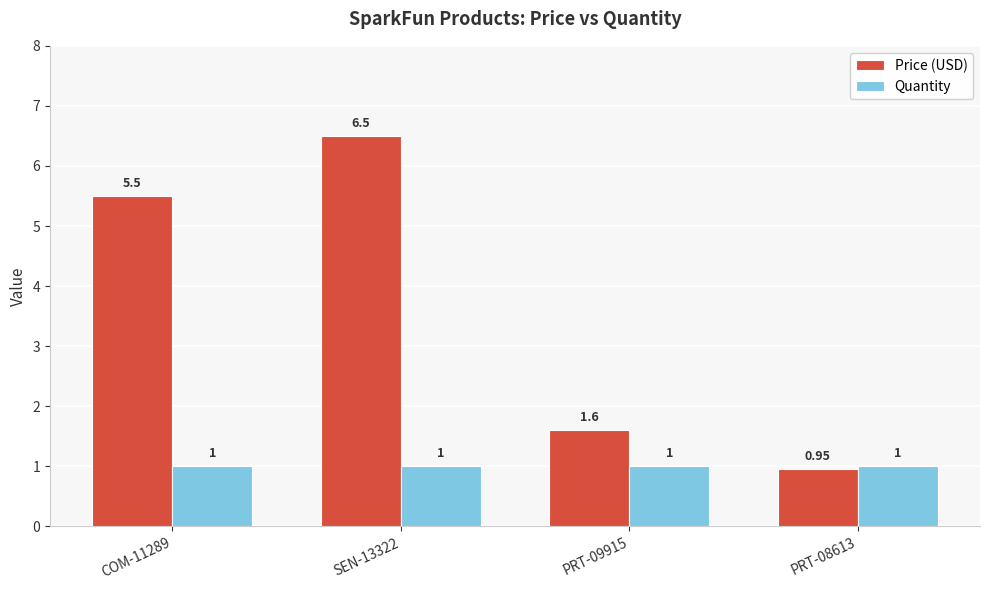

What is the sum of the Price (USD) values at COM-11289 and SEN-13322?

12.0